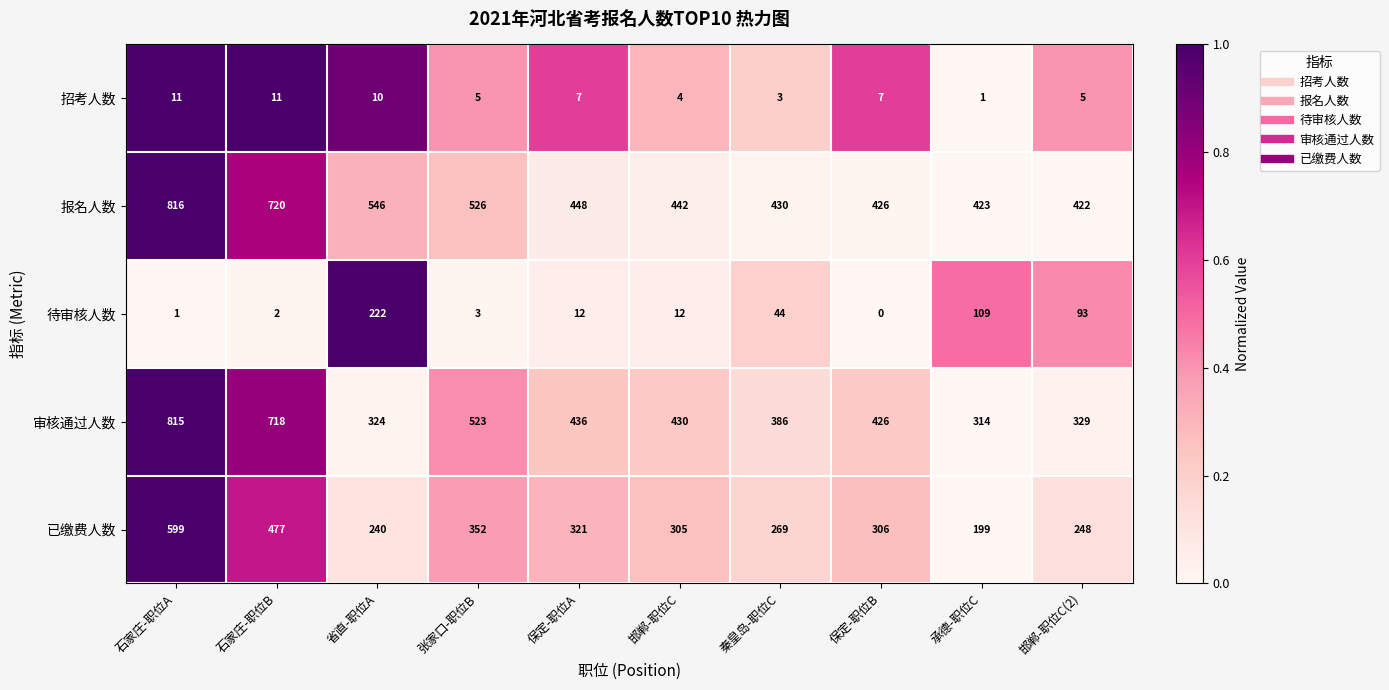

What is the difference between the second highest and second lowest values in the 审核通过人数 series?

394